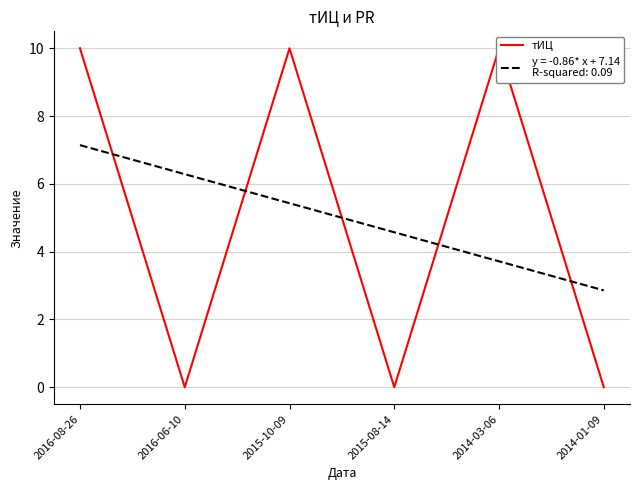

How many data points does each series have?

6